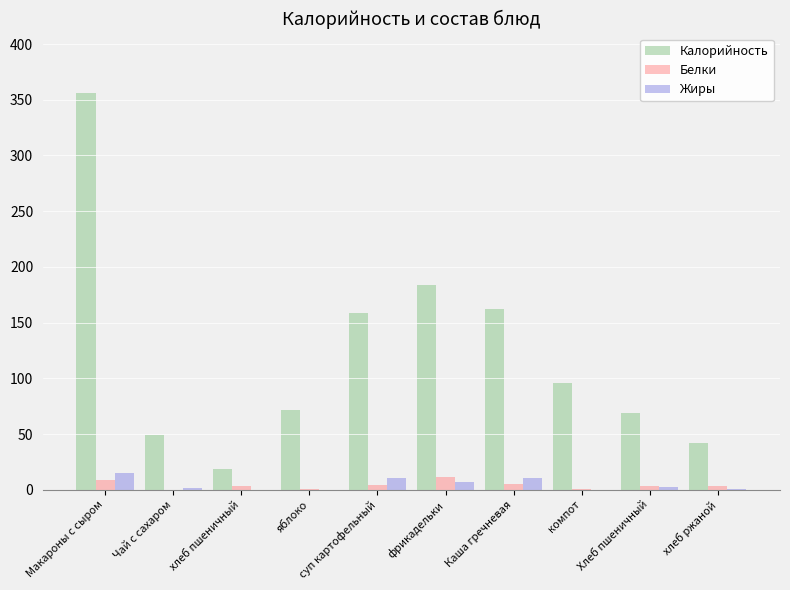

Between хлеб пшеничный and Каша гречневая, which series saw the biggest shift?

Калорийность